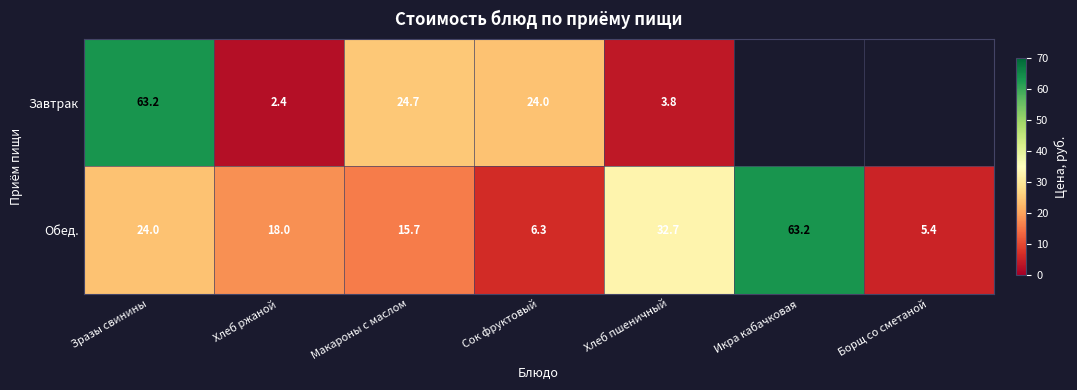

Is it true that Обед. equals 30.5 at Хлеб ржаной?

False